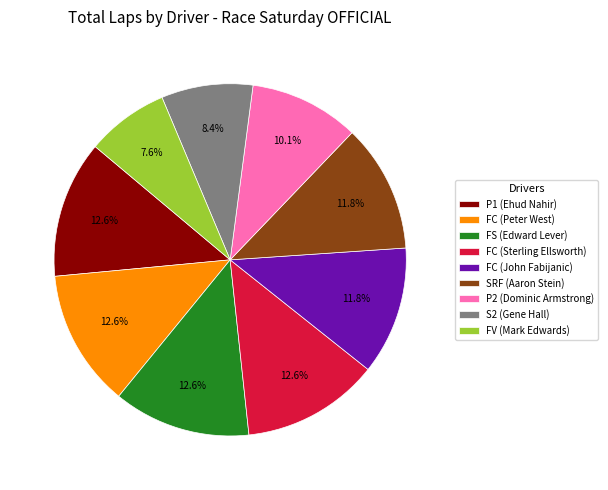

The P1 (Ehud Nahir) slice represents 13% of the pie. True or false?

True